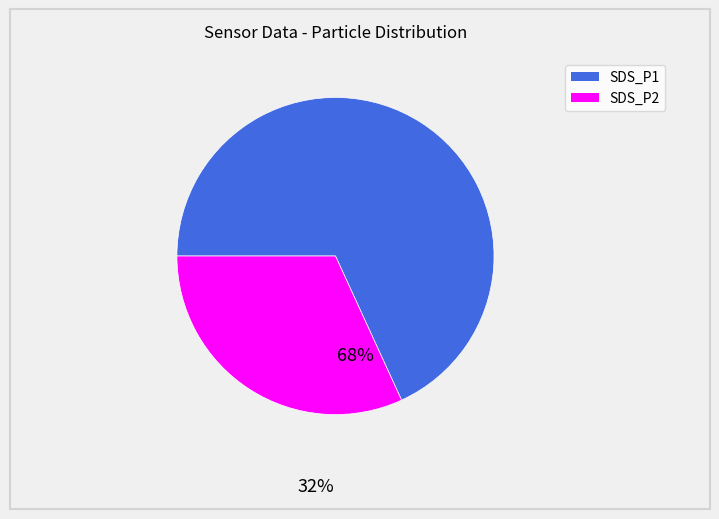

The SDS_P1 slice represents 78% of the pie. True or false?

False